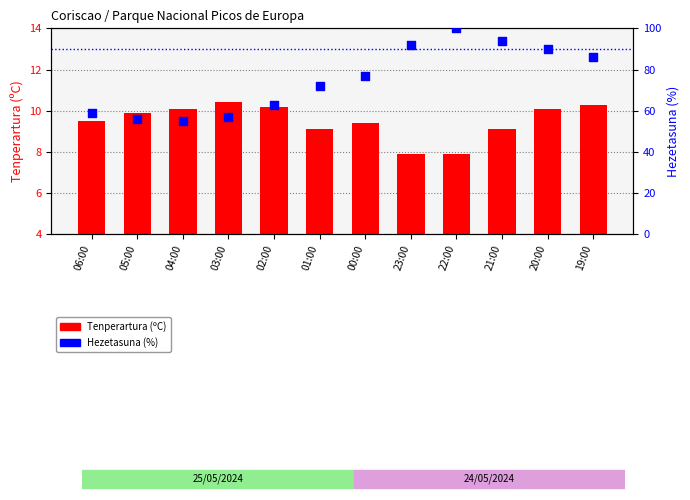

Which series contains the lowest Y value?

Tenperartura (ºC)